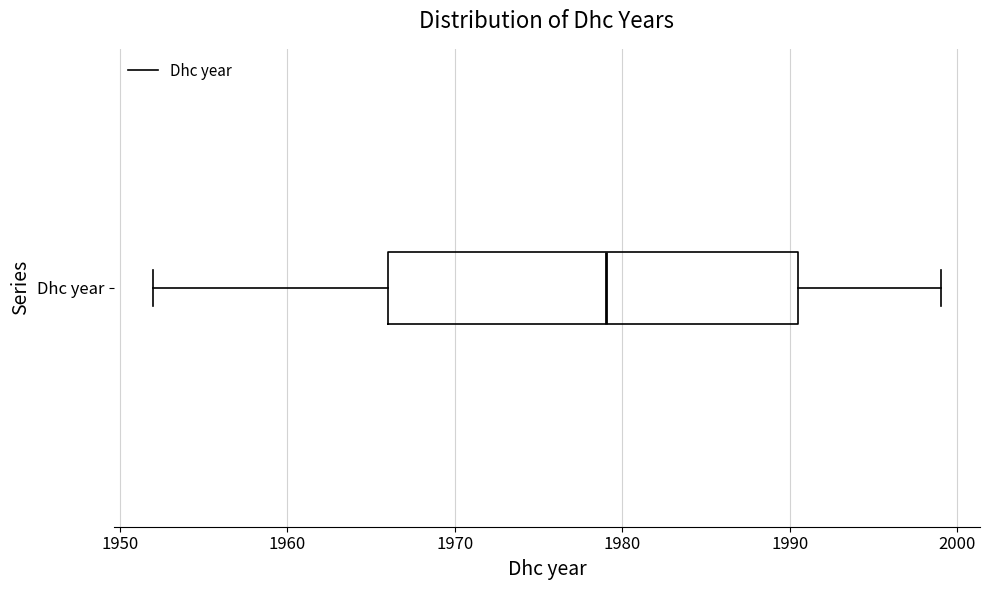

Where is the left edge of the box for Dhc year on the x-axis? The values are not printed on the chart, so give them approximately, as read against the axis.

1966